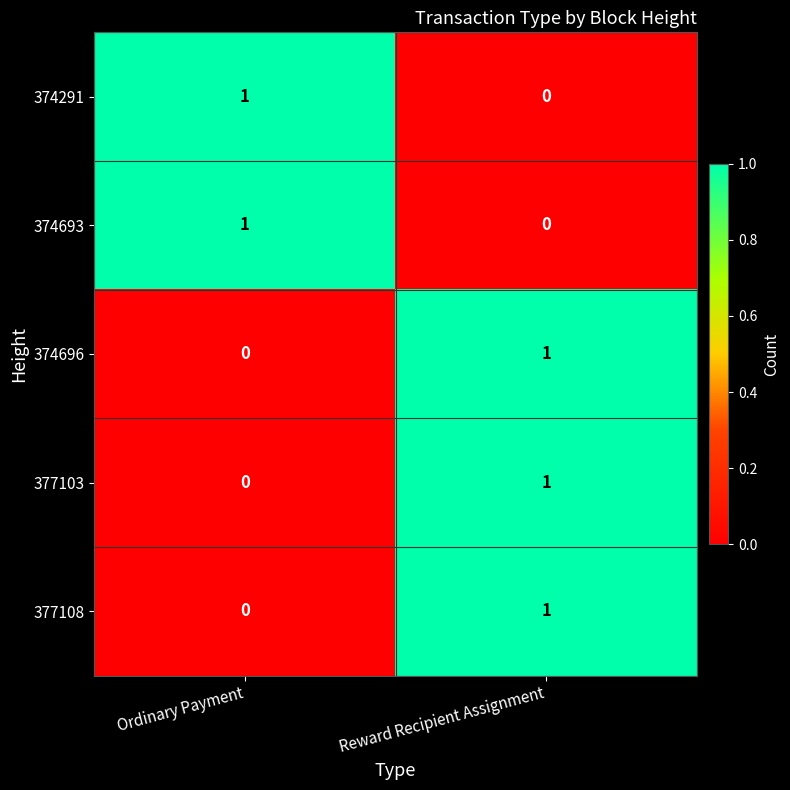

True or false: 377103 has a value of 2 at Reward Recipient Assignment.

False